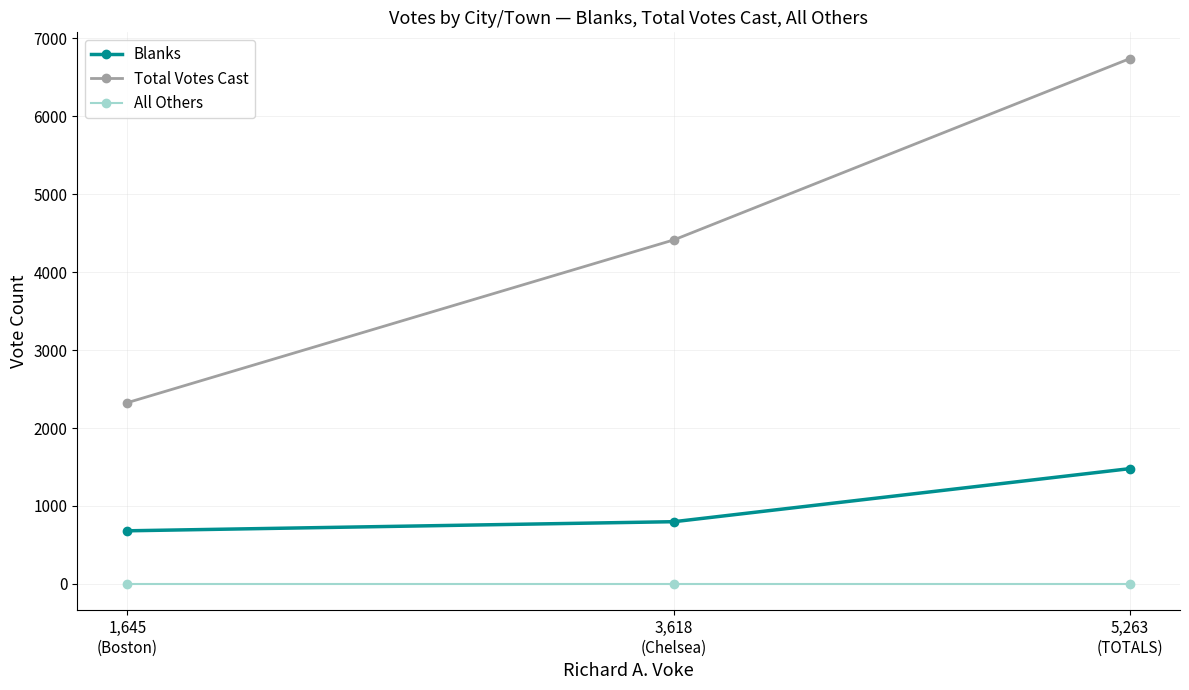

What are all the series names shown in the legend?

Blanks, Total Votes Cast, All Others